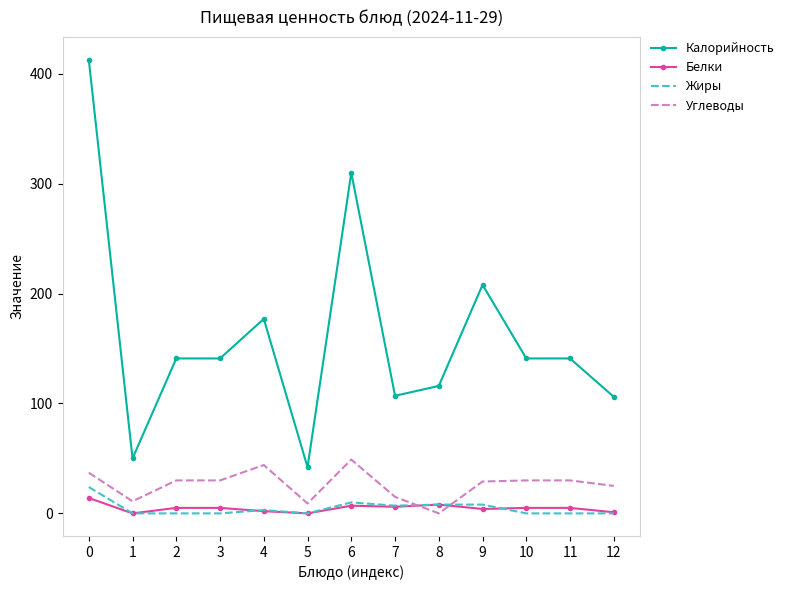

What are all the series names shown in the legend?

Калорийность, Белки, Жиры, Углеводы